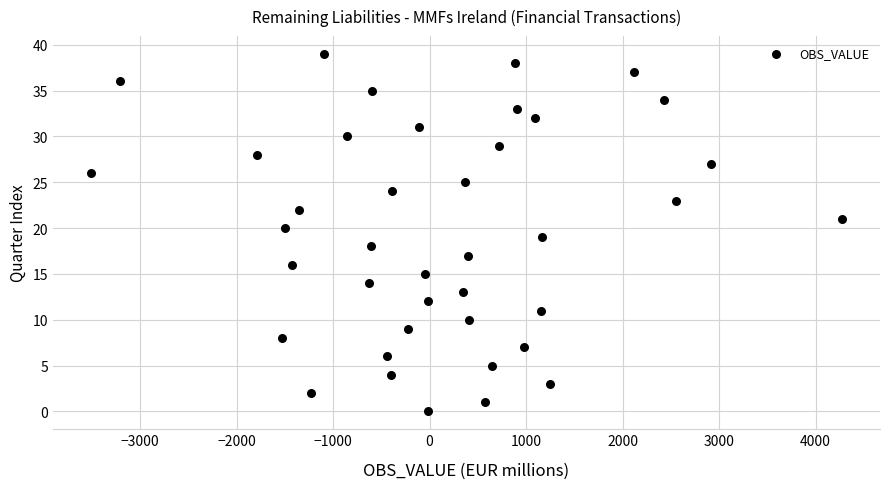

What is the range of Y values (max minus min)?

39